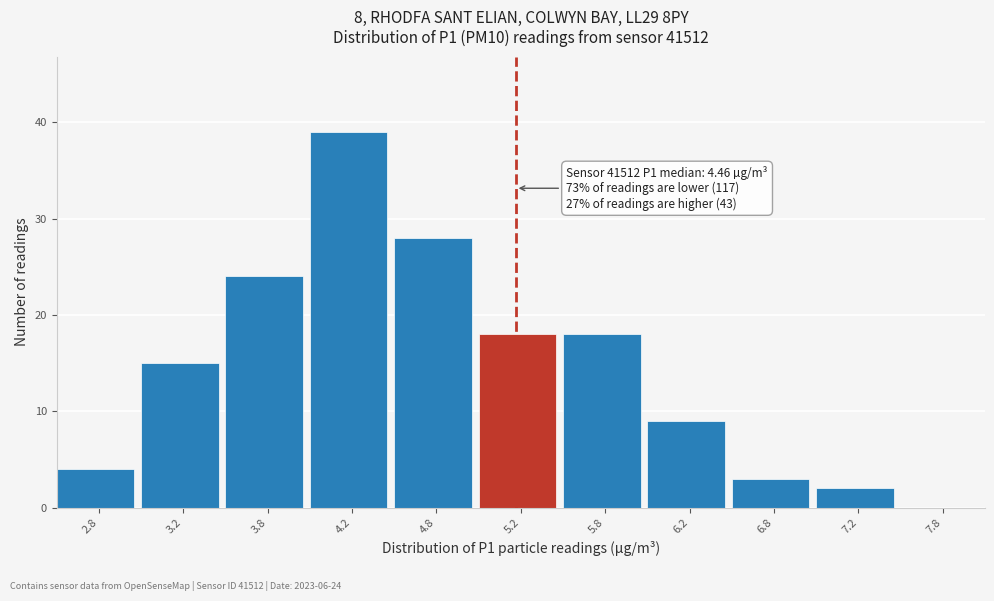

Over which range of the x-axis is the bar tallest?

4.0 to 4.5